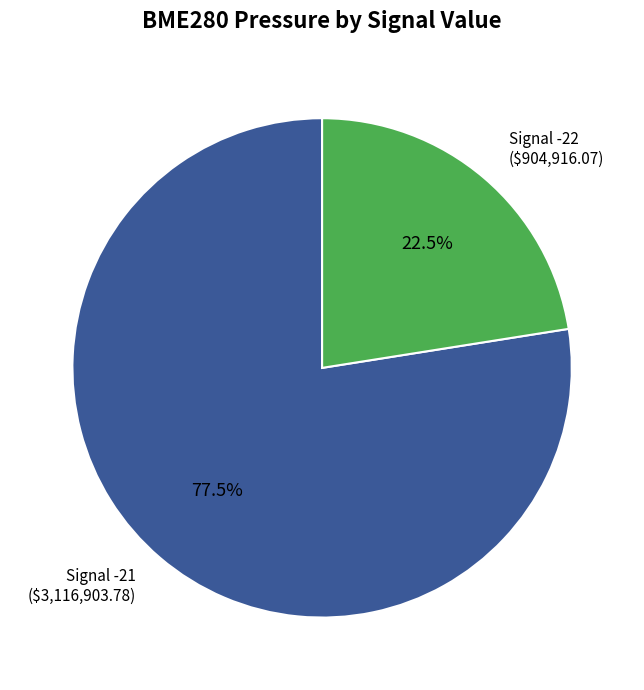

Does any single category account for the majority?

Yes